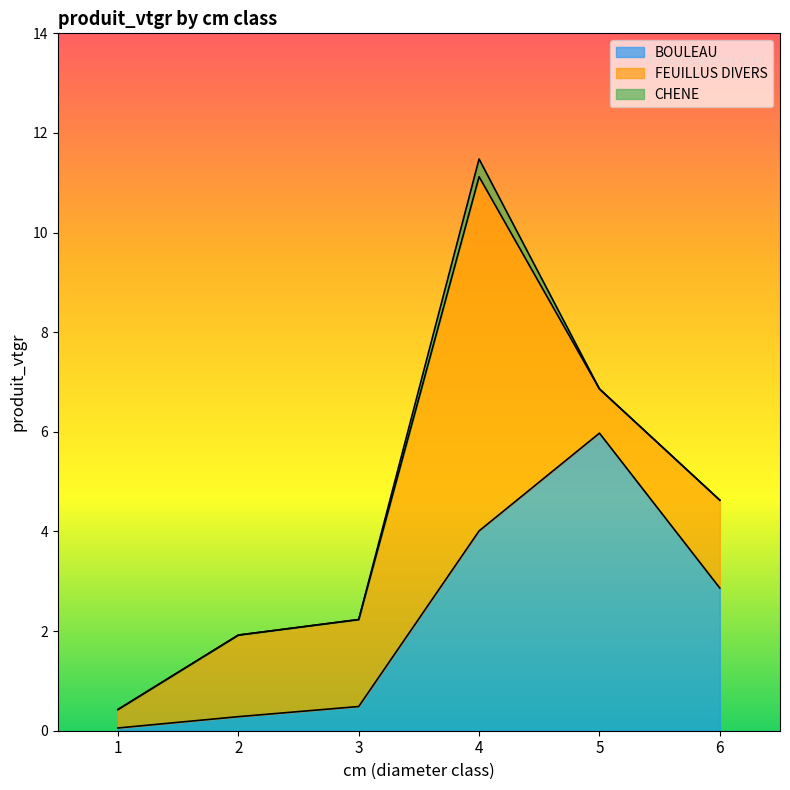

Is it true that CHENE equals 0.0 at 5?

True